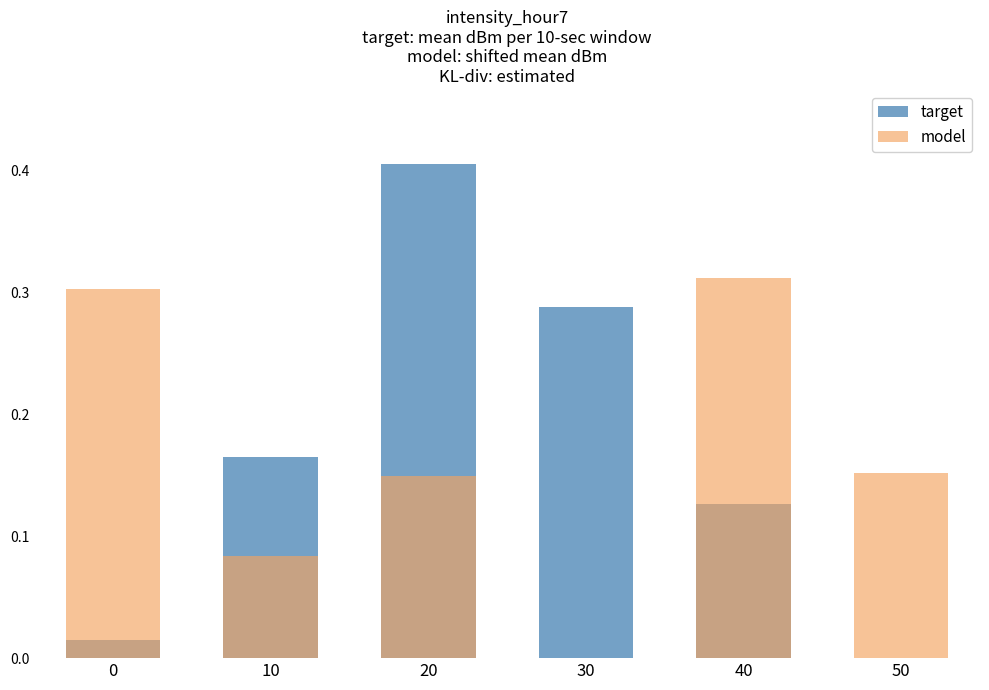

Is the value of model at 40 greater than the value of target at 20?

No